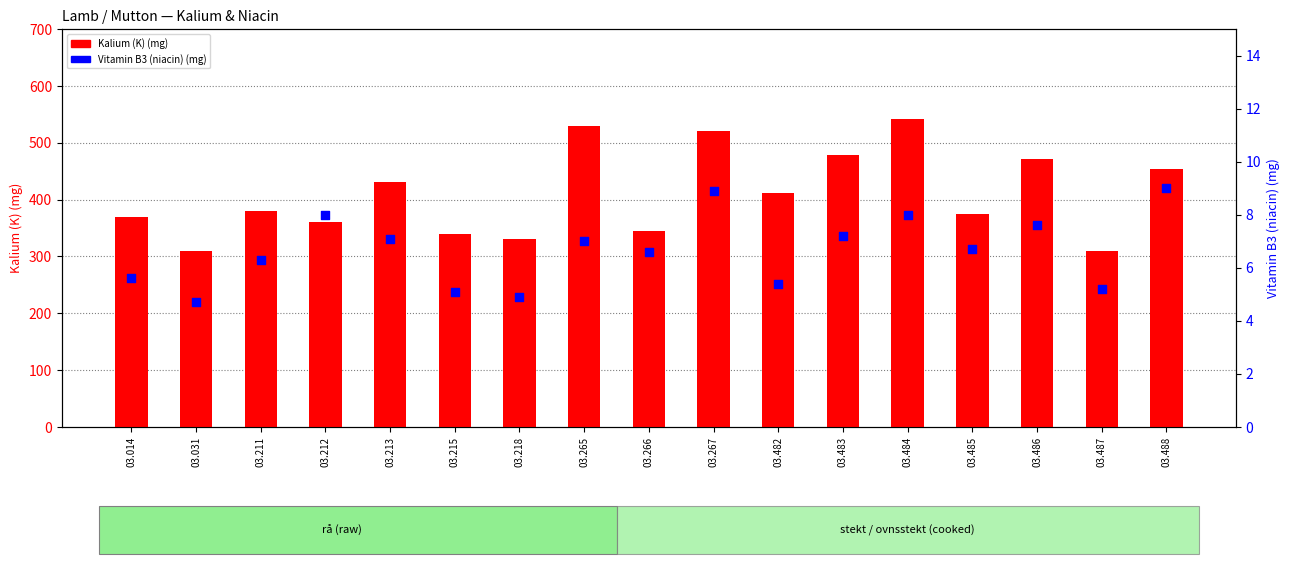

At how many categories does at least one series exceed 64?

17